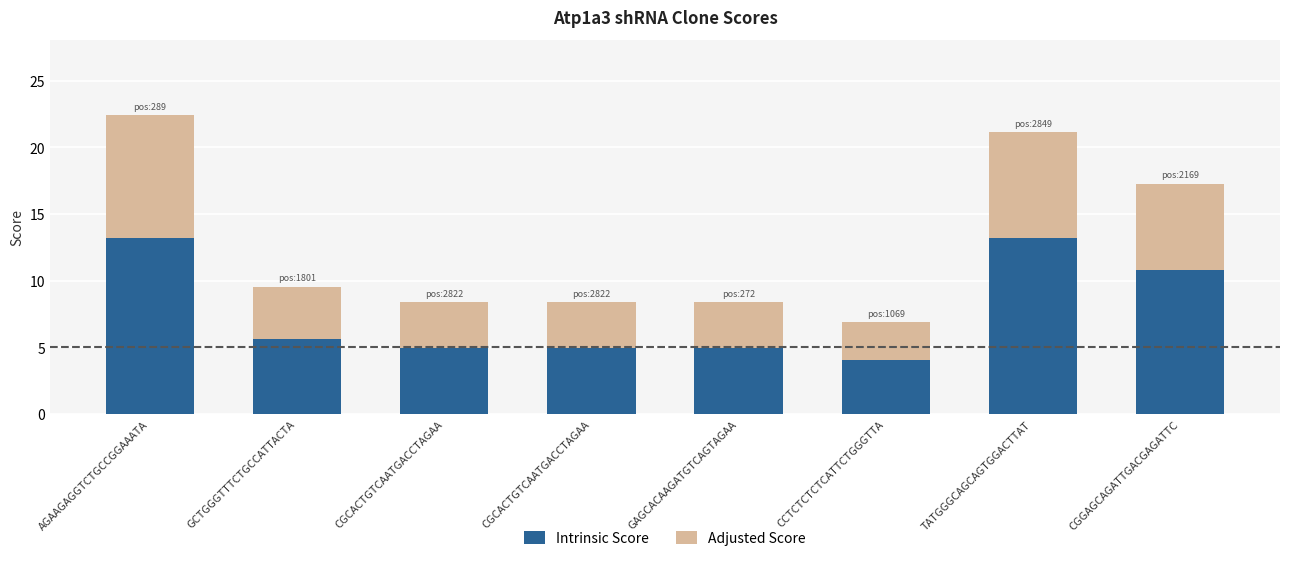

How many series are shown in this chart?

2